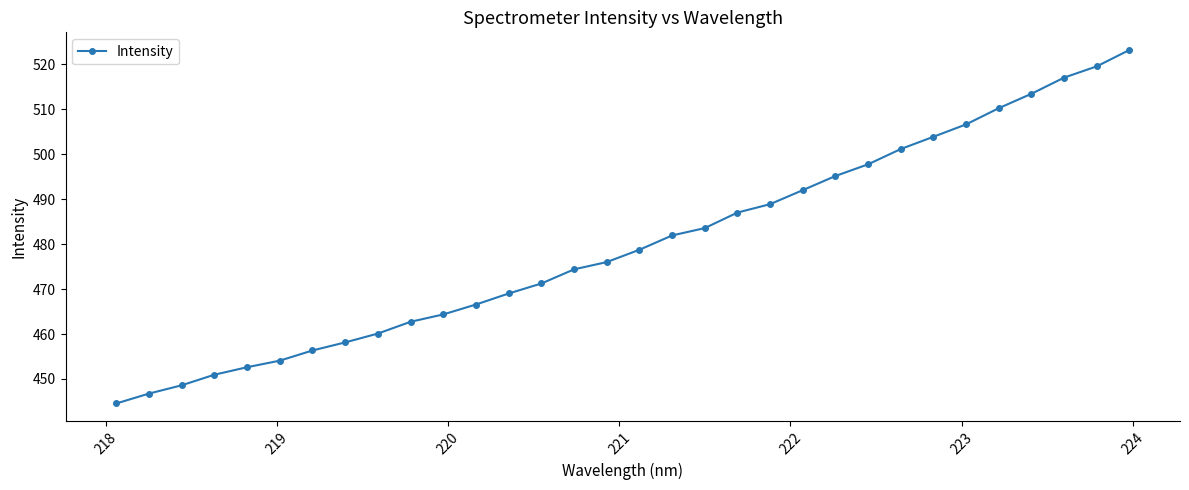

What is the difference between the maximum and minimum values?

78.6